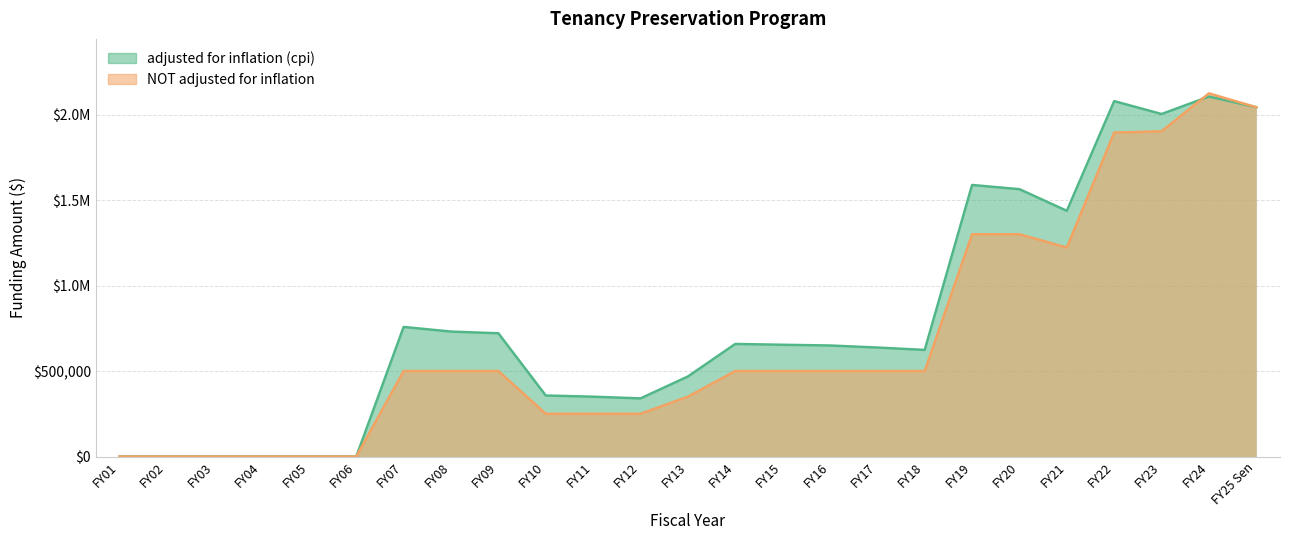

True or false: adjusted for inflation (cpi) has more than 1 points higher than both neighbors.

True